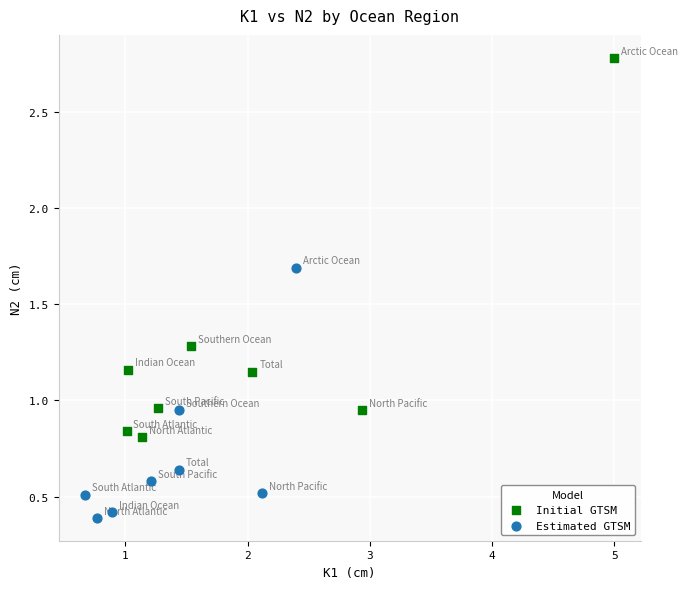

Which series contains the highest Y value?

Initial GTSM